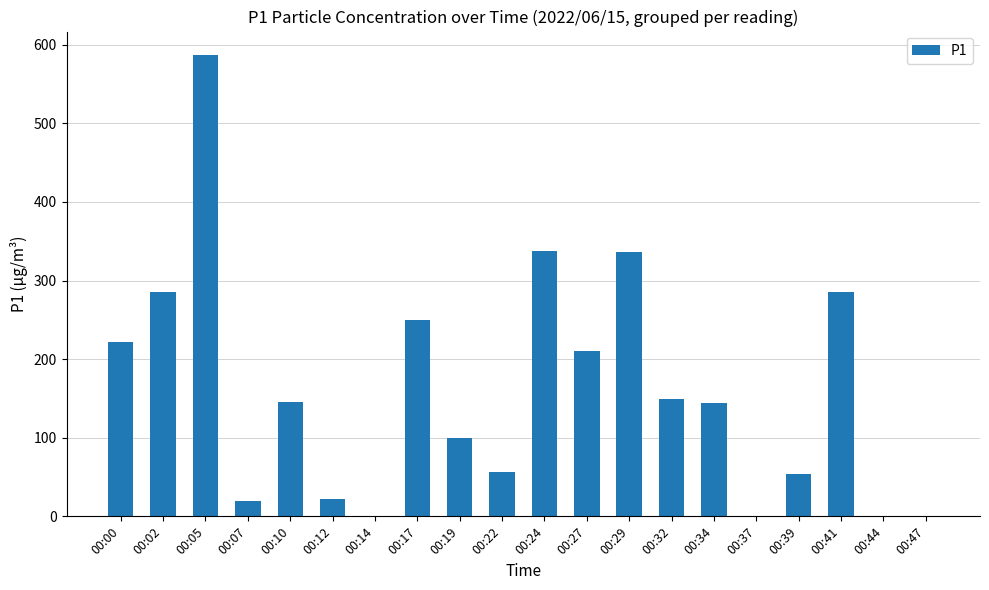

What is the average value?

160.3